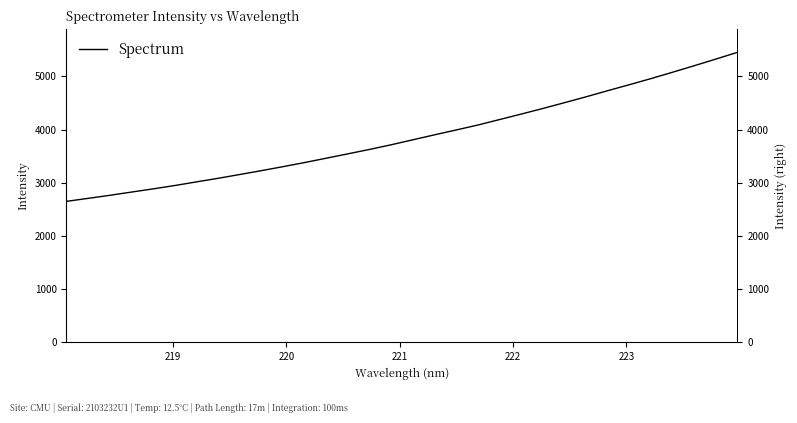

How many data points are above 3808?

16